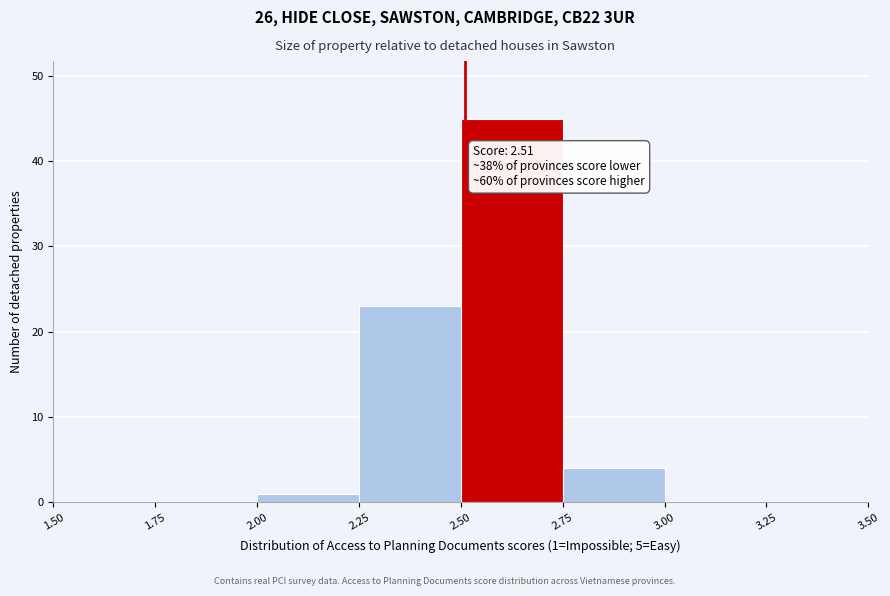

Over which range of the x-axis is the bar tallest?

2.50 to 2.75